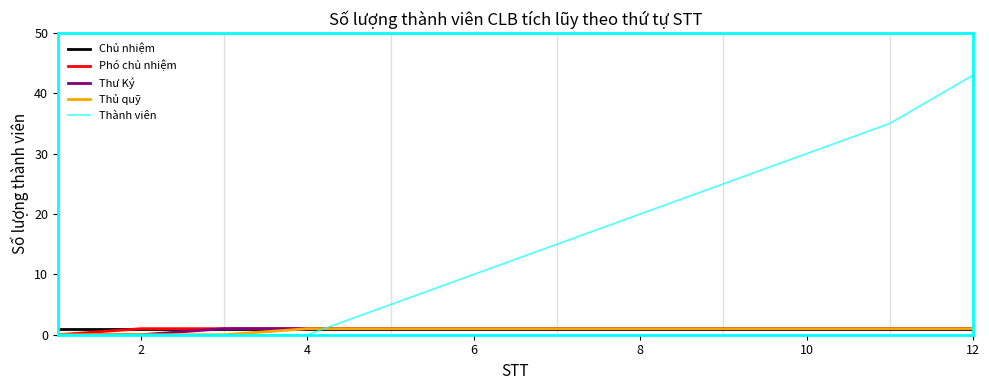

Which series has the largest total across all categories?

Thành viên